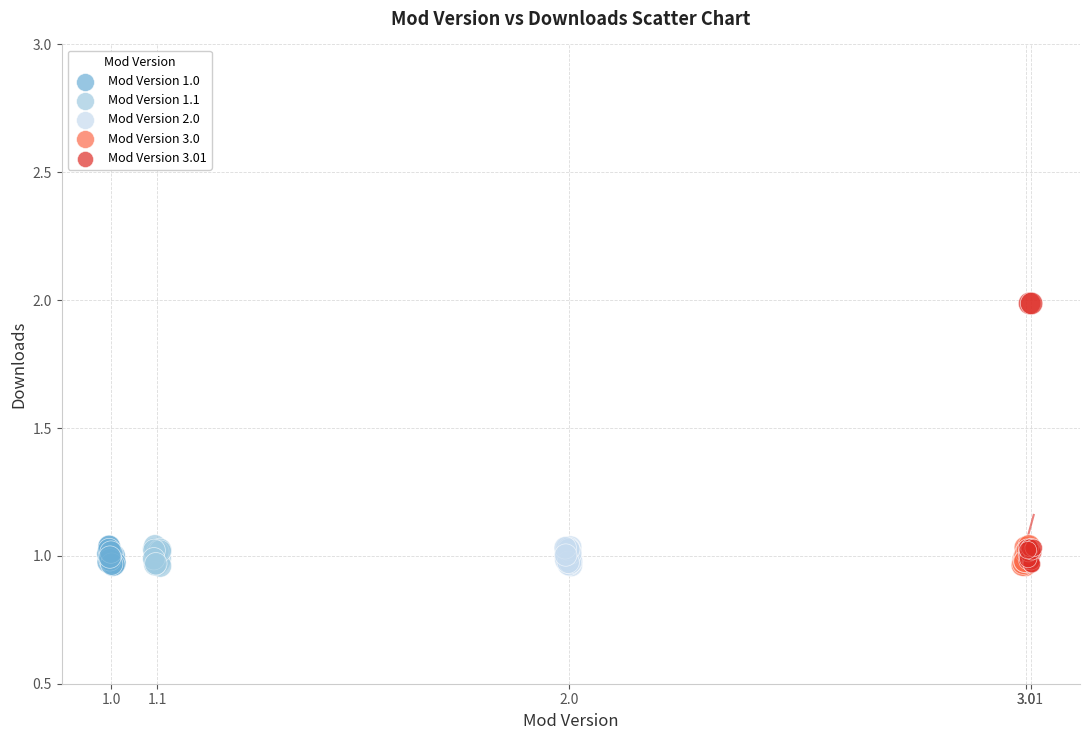

Which series contains the highest Y value?

Mod Version 3.01